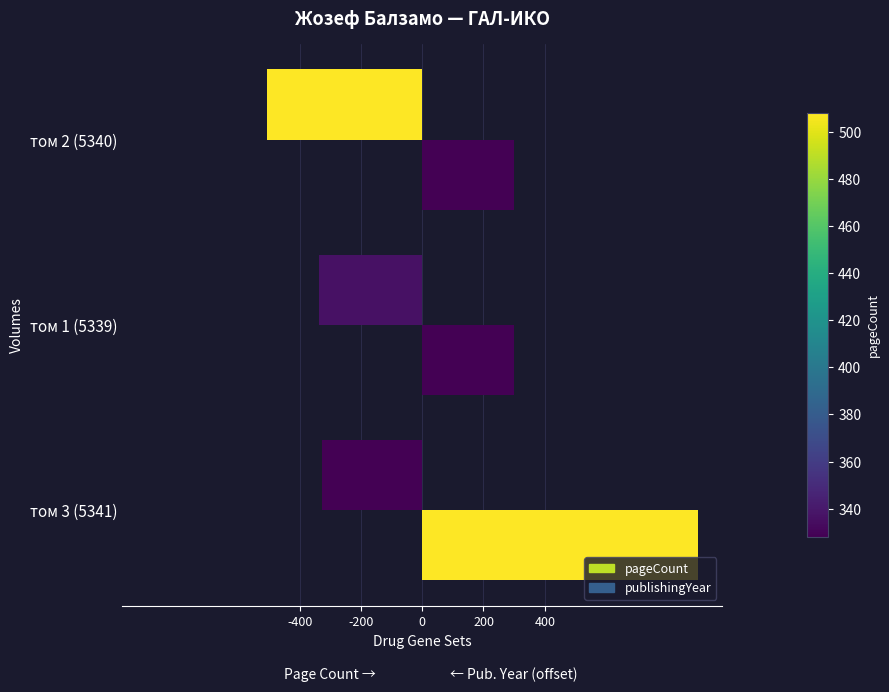

Count the publishingYear values in the range 300 to 900.

3